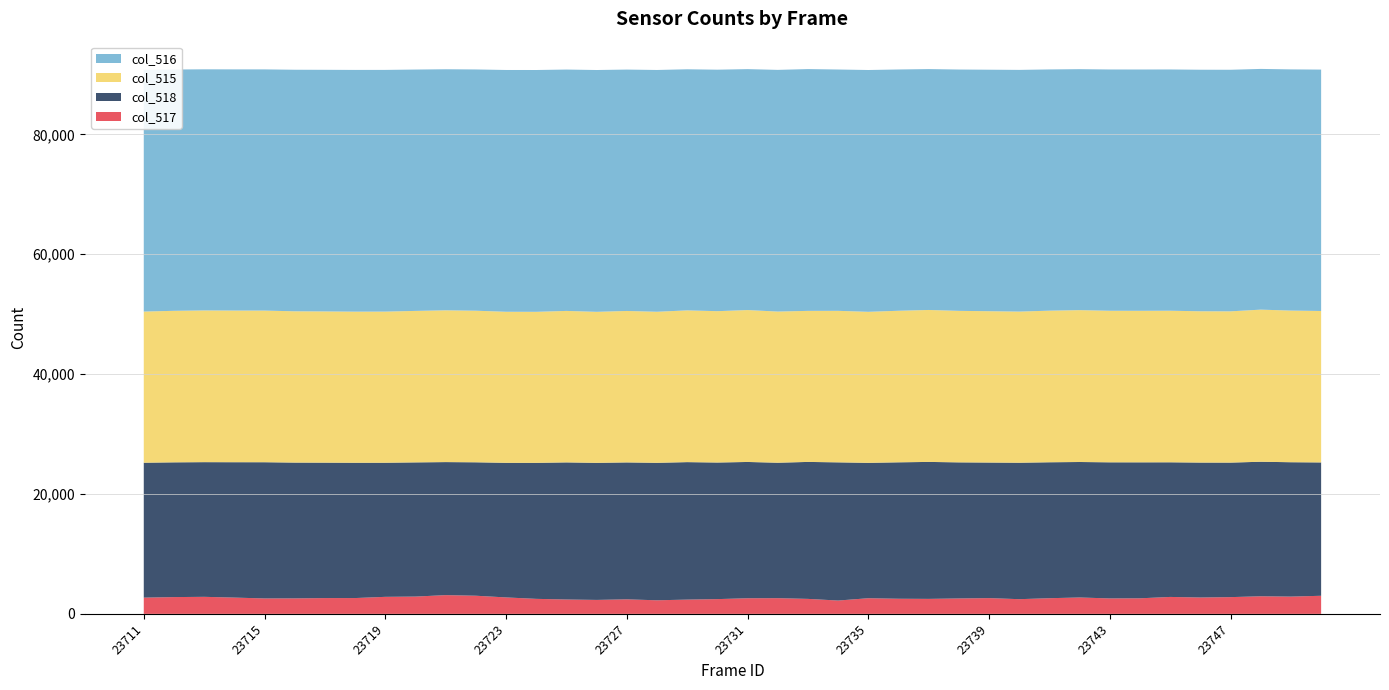

Reading left to right, list all the values displayed in this chart.

col_517: 2709	2799	2843	2716	2573	2583	2634	2638	2841	2885	3127	3027	2743	2505	2397	2328	2425	2265	2380	2462	2605	2620	2500	2223	2610	2523	2500	2572	2629	2451	2613	2734	2576	2596	2825	2731	2793	2936	2882	3018
col_518: 22507	22479	22467	22584	22725	22655	22593	22571	22372	22386	22193	22260	22456	22690	22873	22866	22841	22935	22935	22787	22737	22596	22849	23054	22585	22760	22849	22703	22616	22763	22678	22601	22707	22684	22461	22509	22442	22441	22416	22246
col_515: 25216	25278	25310	25300	25298	25238	25227	25209	25213	25271	25320	25287	25199	25195	25270	25194	25266	25200	25315	25249	25342	25216	25199	25277	25195	25283	25349	25275	25245	25214	25291	25335	25283	25280	25286	25240	25235	25377	25298	25264
col_516: 40319	40257	40225	40235	40237	40297	40308	40326	40322	40264	40215	40248	40336	40340	40265	40341	40269	40335	40220	40286	40193	40319	40336	40258	40340	40252	40186	40260	40290	40321	40244	40200	40252	40255	40249	40295	40300	40158	40237	40271